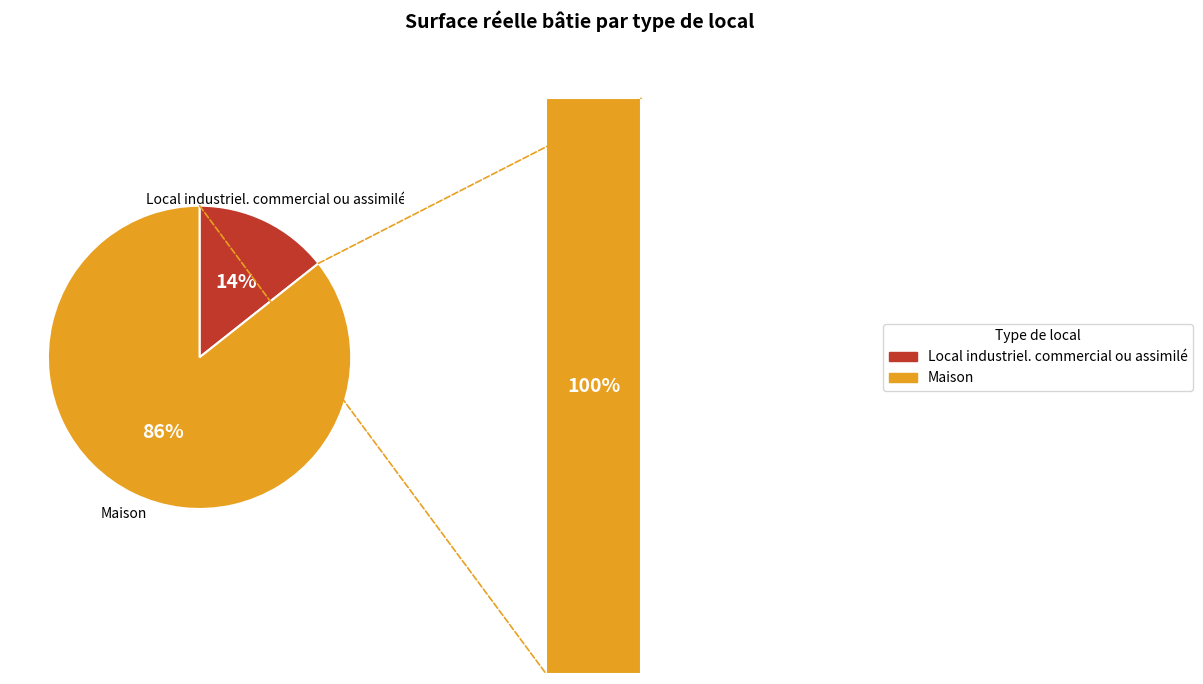

Count the number of slices in the pie.

2